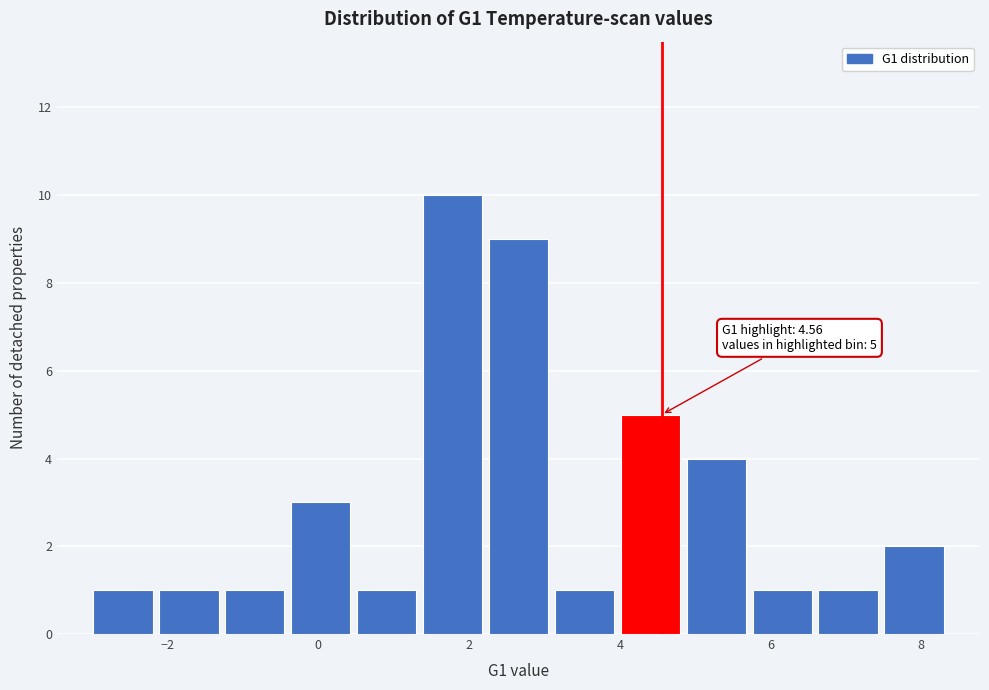

Over which range of the x-axis is the bar tallest?

1.4 to 2.2